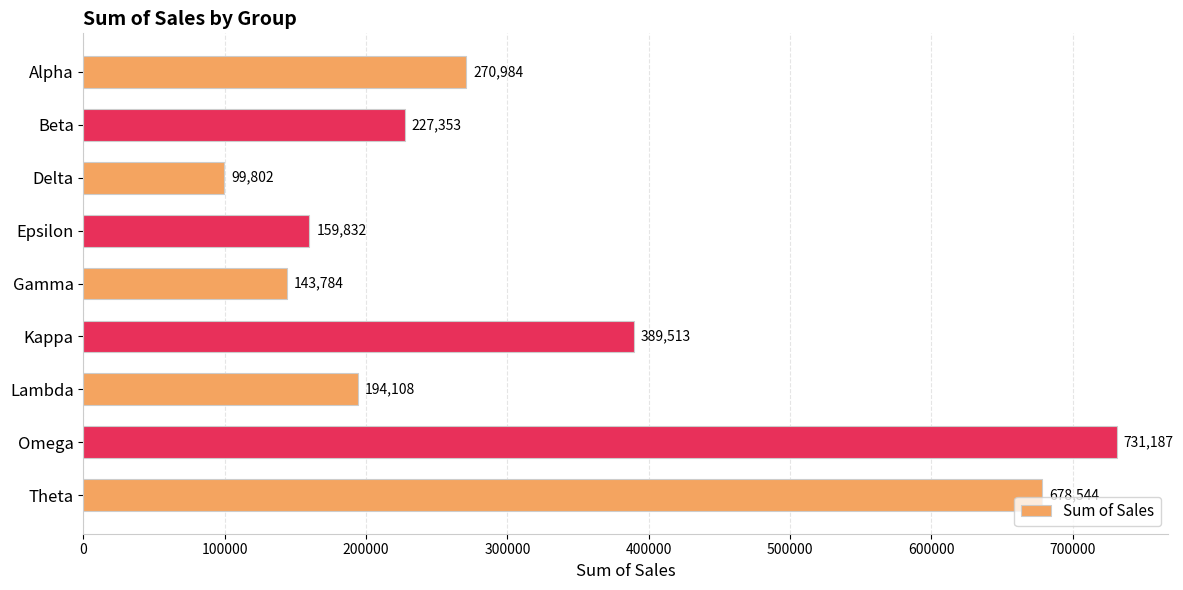

How many data points does each series have?

9